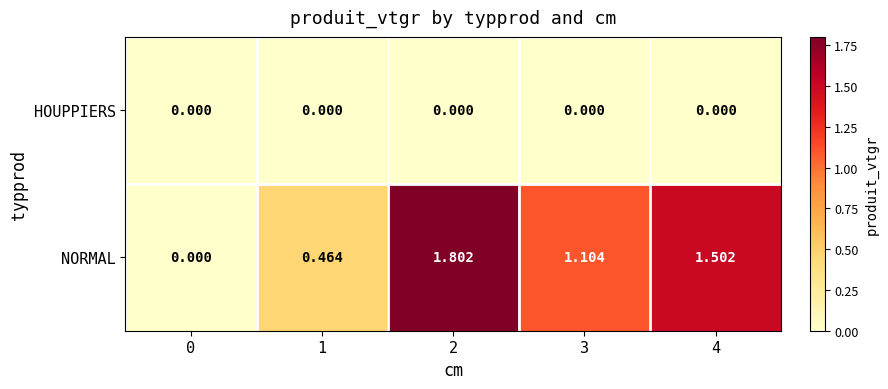

Which series has the largest total across all categories?

NORMAL